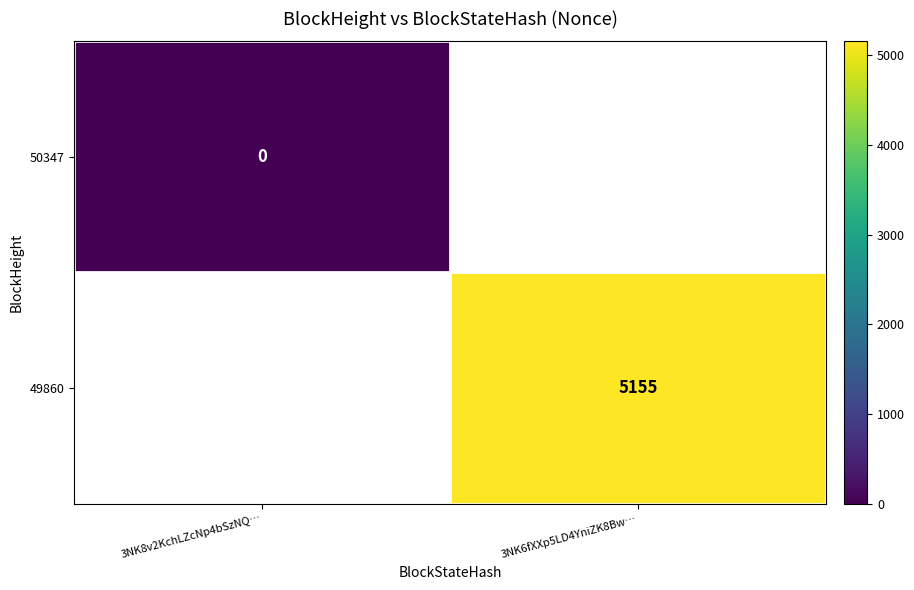

Is it true that 49860 equals 8569 at 3NK6fXXp5LD4YniZK8Bw…?

False